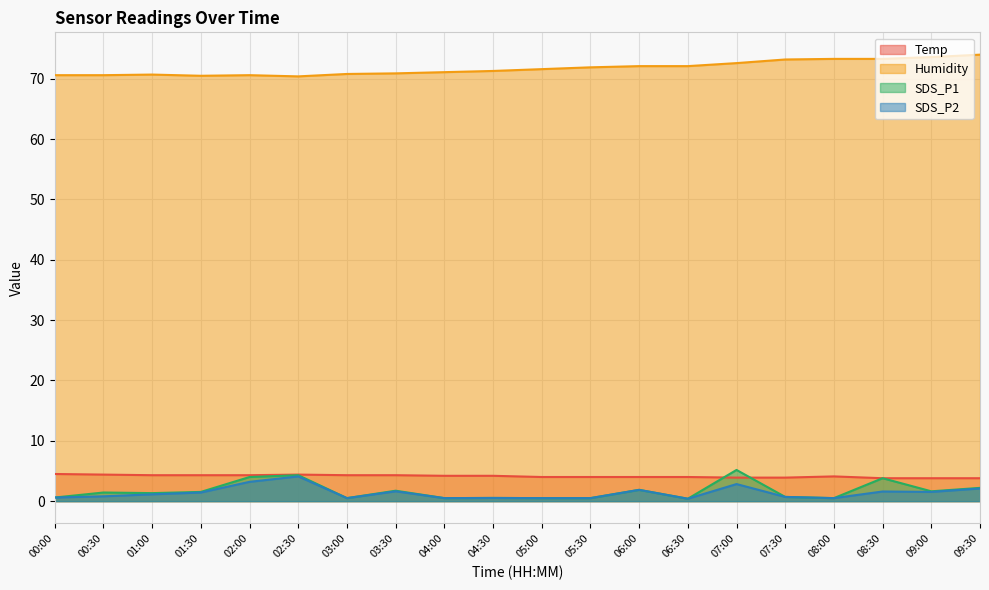

Reading right to left, transcribe all the data shown in this chart.

Temp: 3.8	3.8	3.8	4.1	3.9	3.9	4.0	4.0	4.0	4.0	4.2	4.2	4.3	4.3	4.4	4.3	4.3	4.3	4.4	4.5
Humidity: 74.0	73.6	73.3	73.3	73.2	72.6	72.1	72.1	71.9	71.6	71.3	71.1	70.9	70.8	70.4	70.6	70.5	70.7	70.6	70.6
SDS_P1: 2.2	1.6	3.8	0.5	0.7	5.2	0.4	1.9	0.5	0.5	0.5	0.5	1.7	0.5	4.3	4.0	1.5	1.3	1.4	0.6
SDS_P2: 2.1	1.5	1.6	0.5	0.7	2.8	0.4	1.9	0.5	0.5	0.5	0.5	1.6	0.5	4.1	3.2	1.4	1.1	0.8	0.6